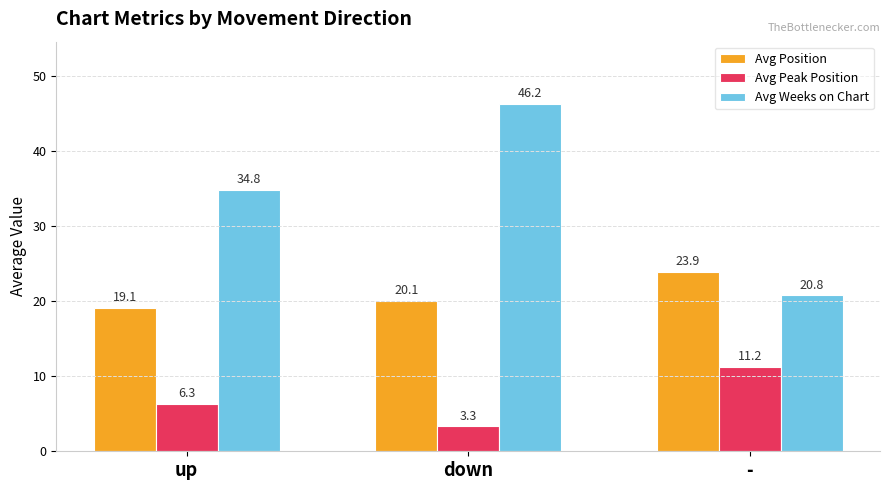

List the series in order of their overall mean, lowest first.

Avg Peak Position, Avg Position, Avg Weeks on Chart